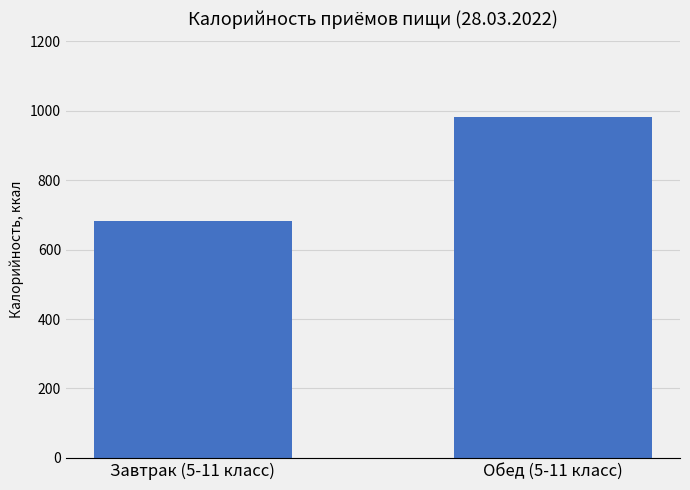

Count the number of data series in this chart.

1